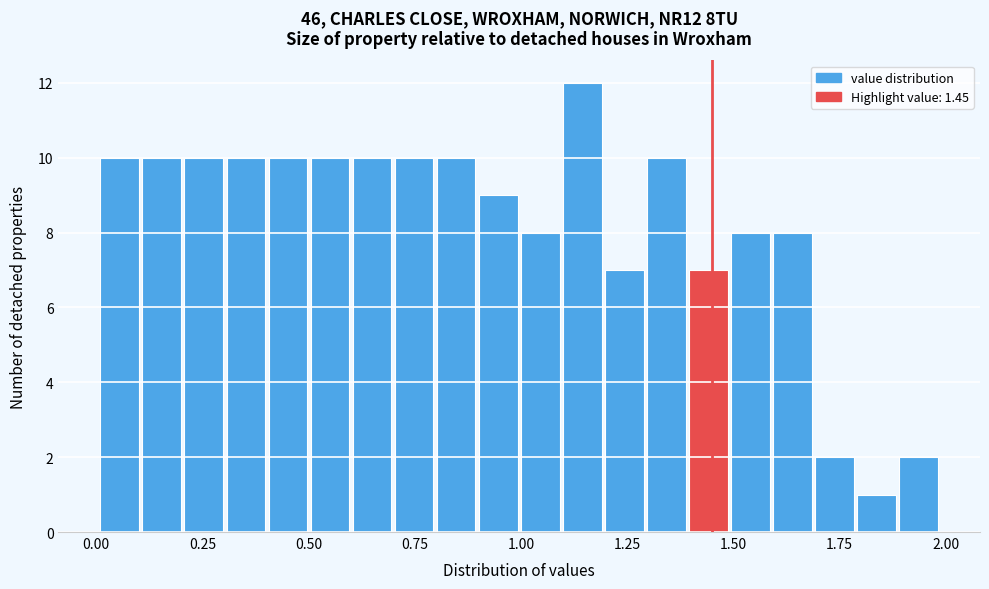

Around what value on the x-axis is the tallest bar? Give the approximate position of its centre, as read against the axis.

1.15